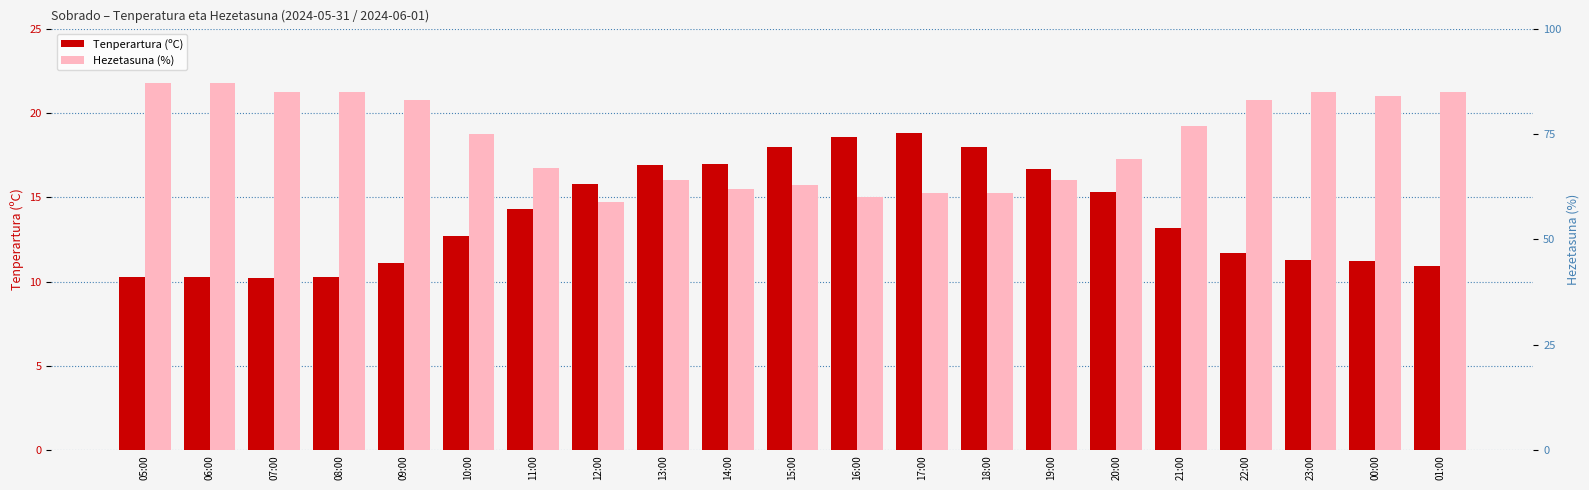

How many bars are there in each group?

2